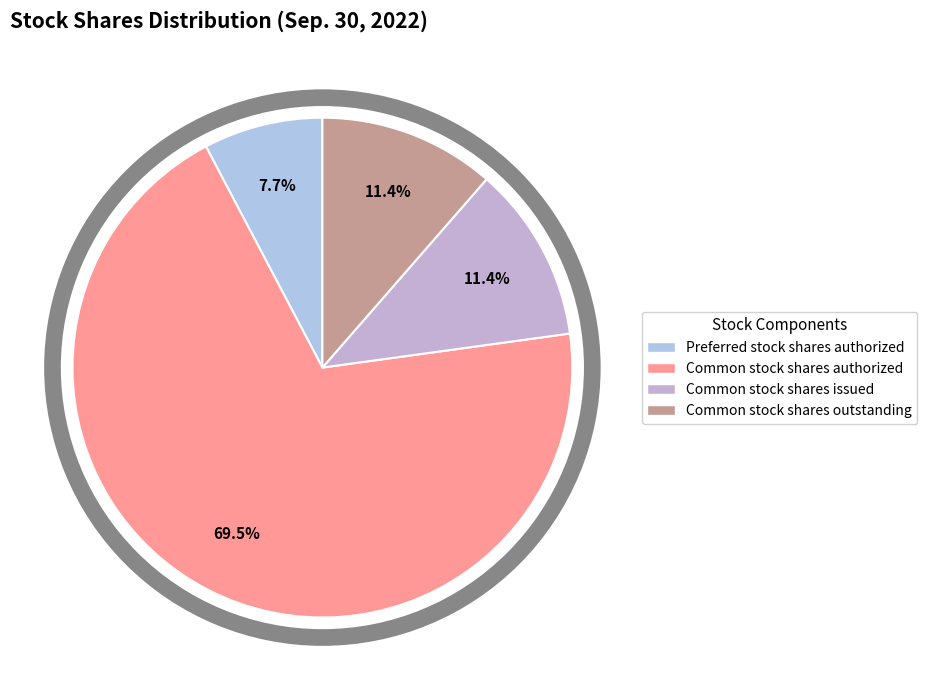

How many segments does this pie chart have?

4